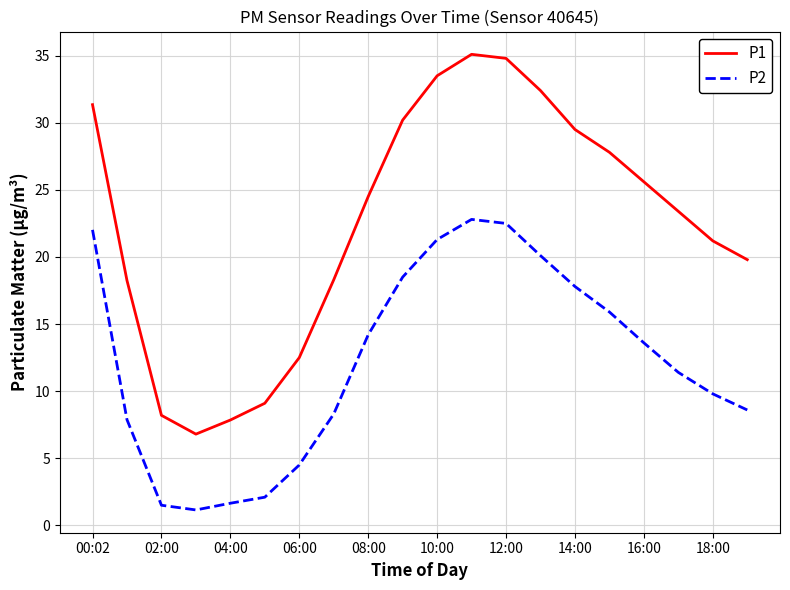

List the series in order of their peak value, highest first.

P1, P2